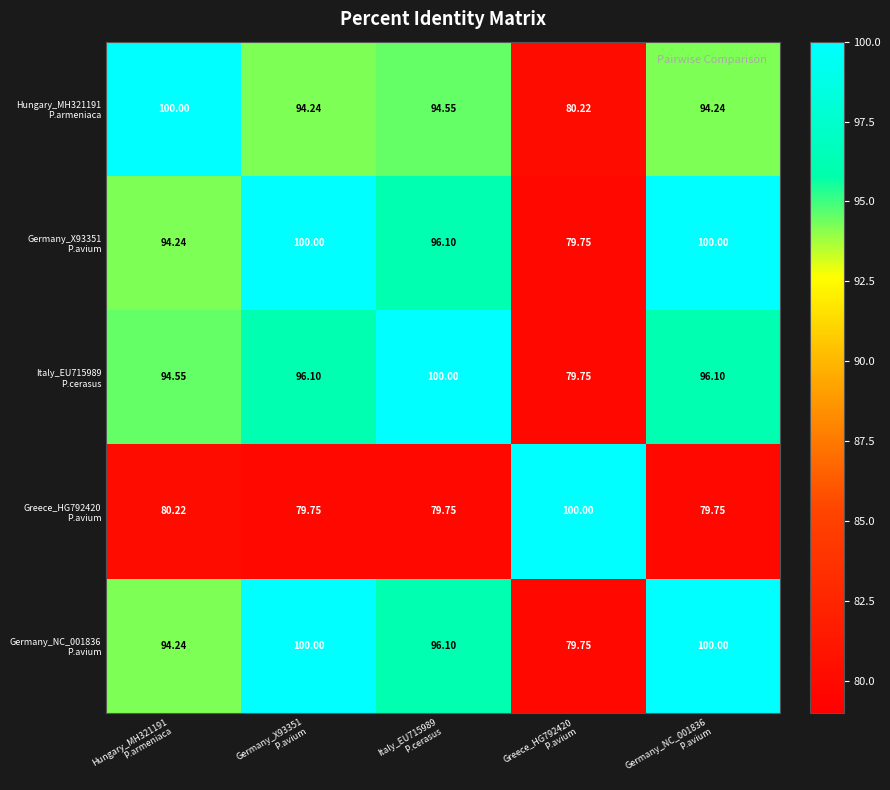

How many distinct data groups are displayed?

5